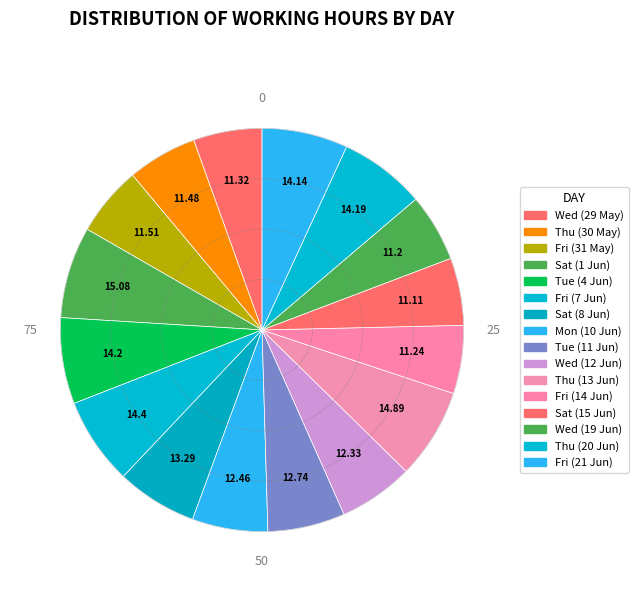

To the nearest percent, what percentage of the pie is Sat (15 Jun)?

5%